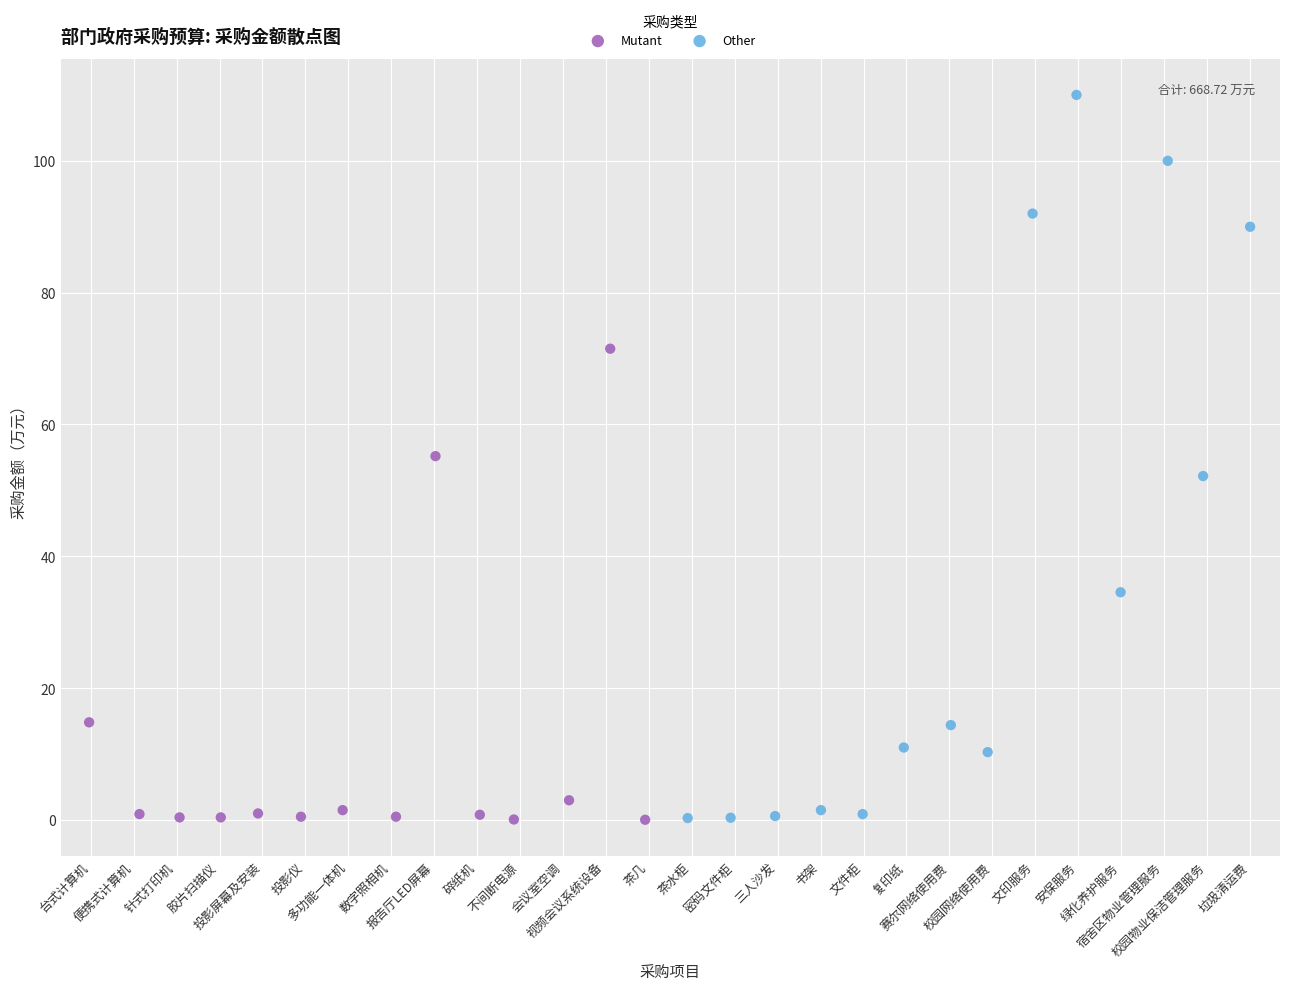

Which series has the widest spread of Y values?

Other